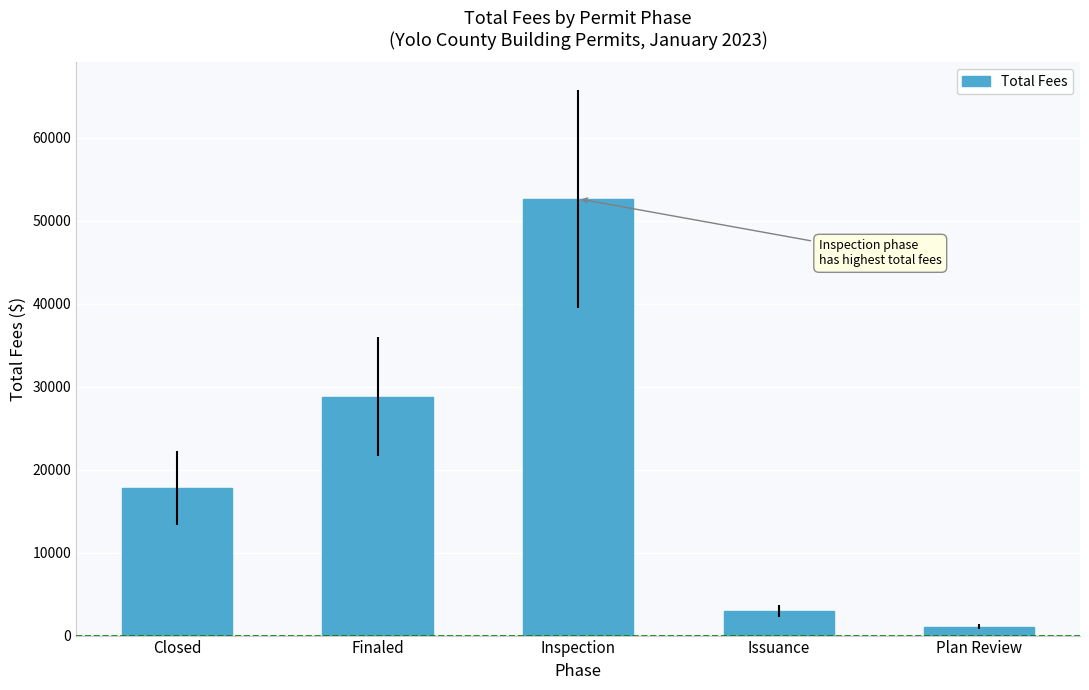

Which label corresponds to the smallest value in the chart?

Plan Review